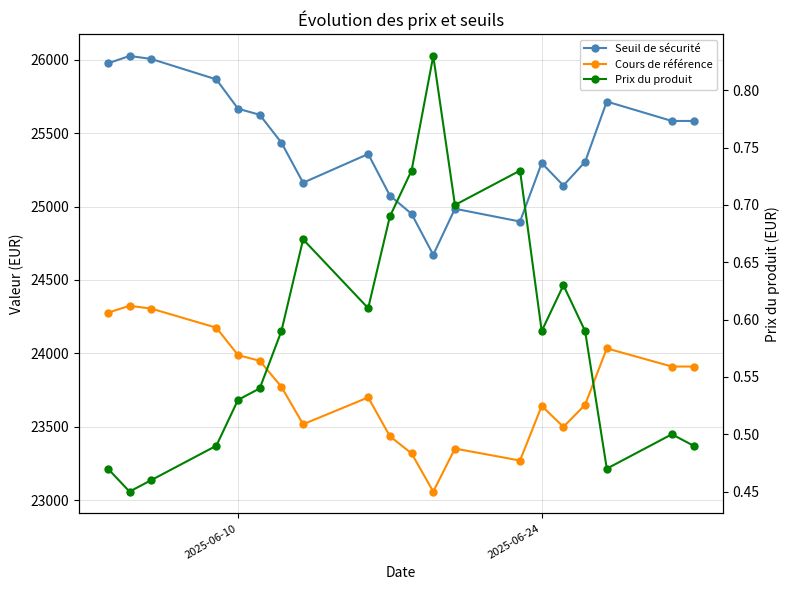

How many distinct data groups are displayed?

3